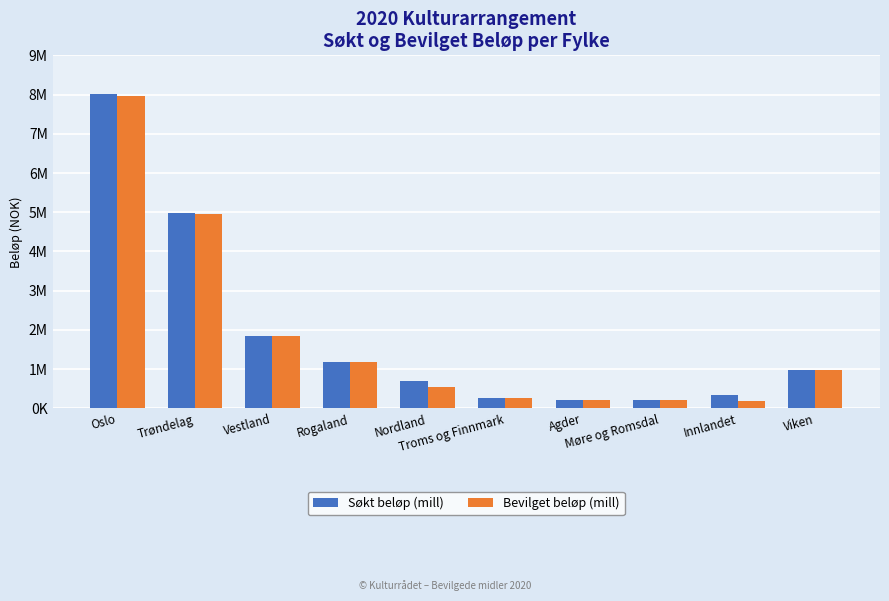

What is the label of the 3rd bar from the left?

Vestland